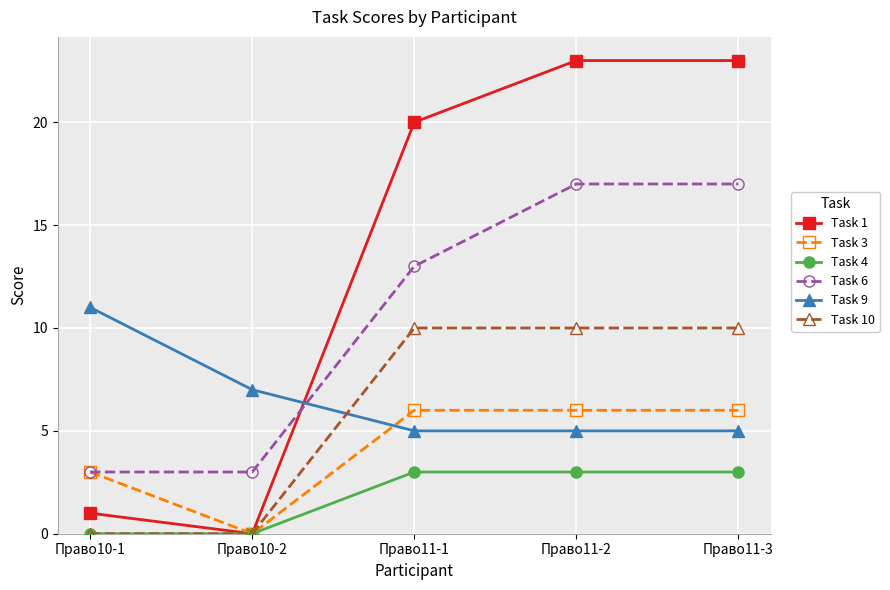

What is the greatest value displayed?

23